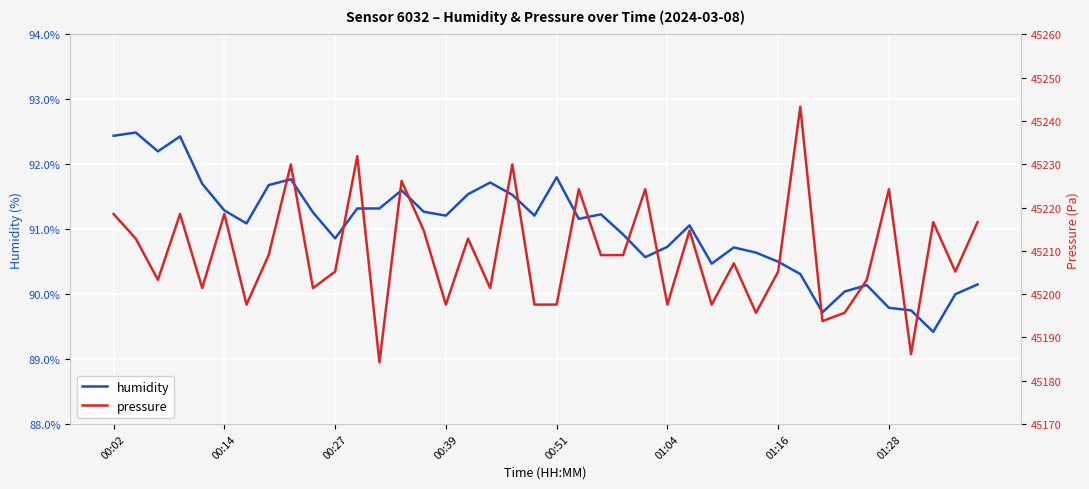

Is it true that humidity equals 58.1 at 00:51?

False